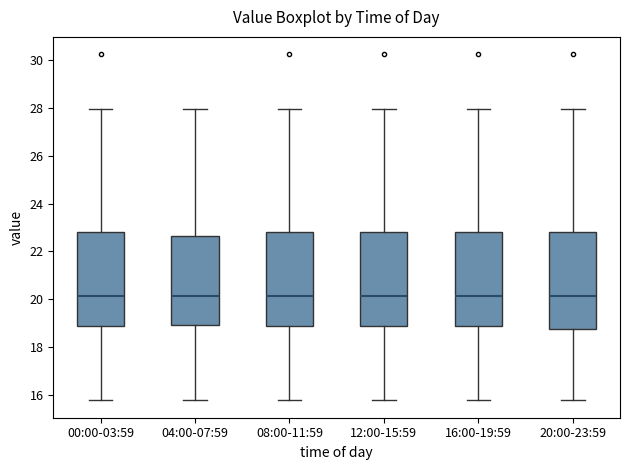

Reading left to right, transcribe this box plot: for each box, give where its median line is, the range the box spans, and where its two whiskers end, as read against the y-axis. The values are not printed on the chart, so give them approximately, as read against the axis.

00:00-03:59: median 20.2, box 18.8 to 22.8, whiskers 15.8 to 28.0
04:00-07:59: median 20.2, box 19.0 to 22.6, whiskers 15.8 to 28.0
08:00-11:59: median 20.2, box 18.8 to 22.8, whiskers 15.8 to 28.0
12:00-15:59: median 20.2, box 18.8 to 22.8, whiskers 15.8 to 28.0
16:00-19:59: median 20.2, box 18.8 to 22.8, whiskers 15.8 to 28.0
20:00-23:59: median 20.2, box 18.8 to 22.8, whiskers 15.8 to 28.0